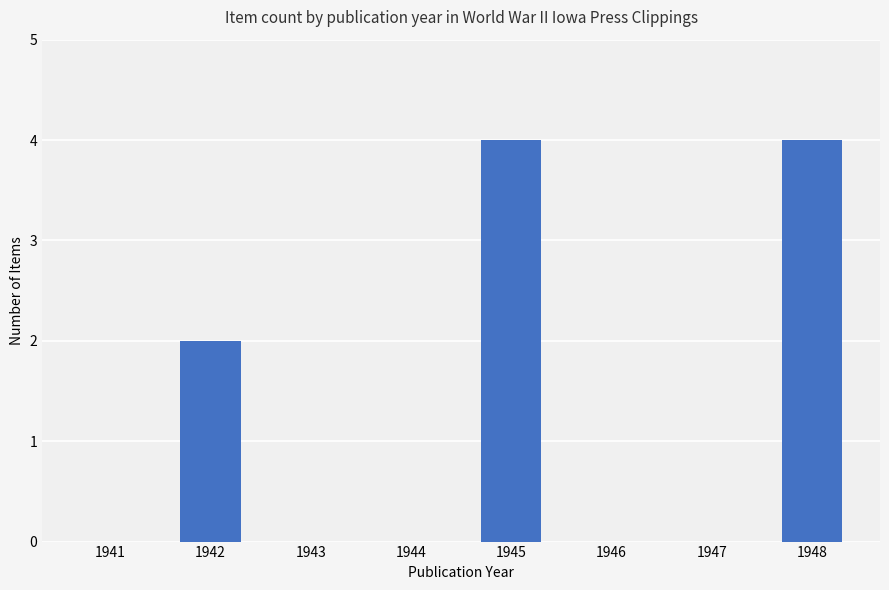

Which has a higher value, 1947 or 1945?

1945